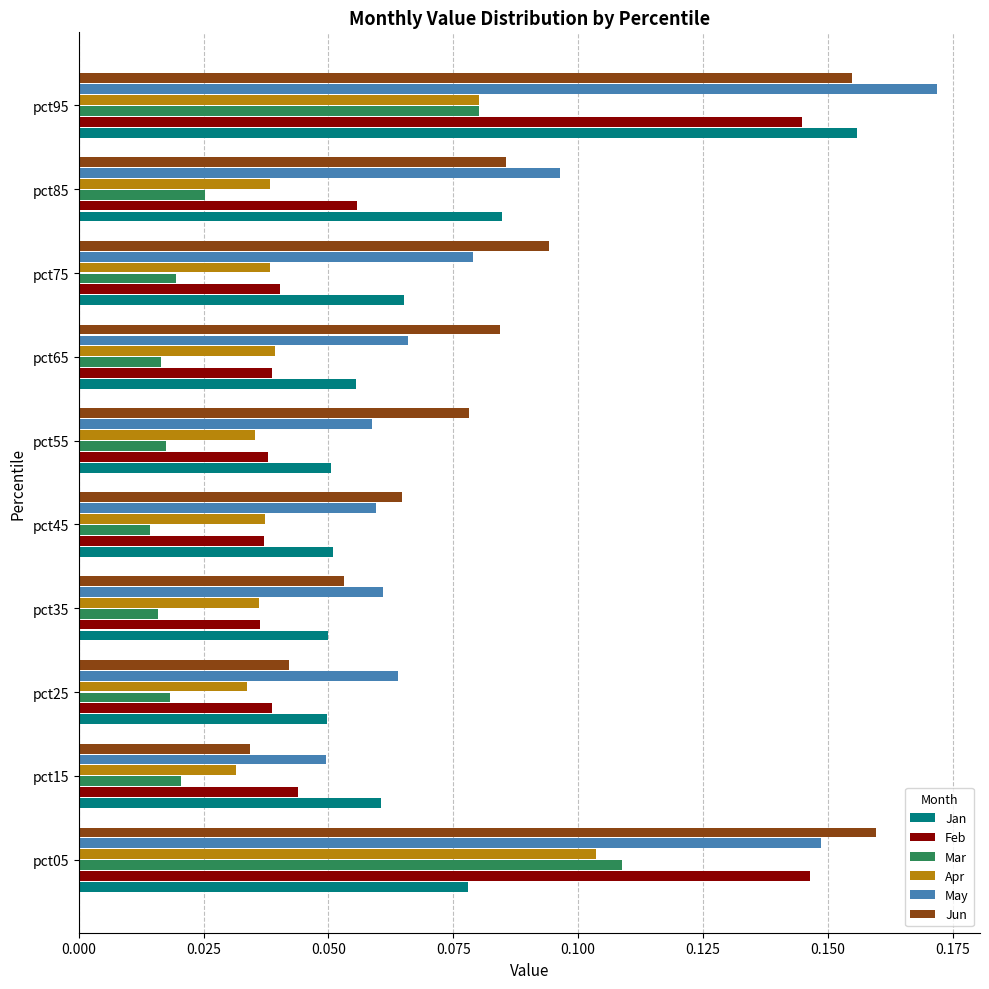

Which series changed the most between pct35 and pct55?

Jun